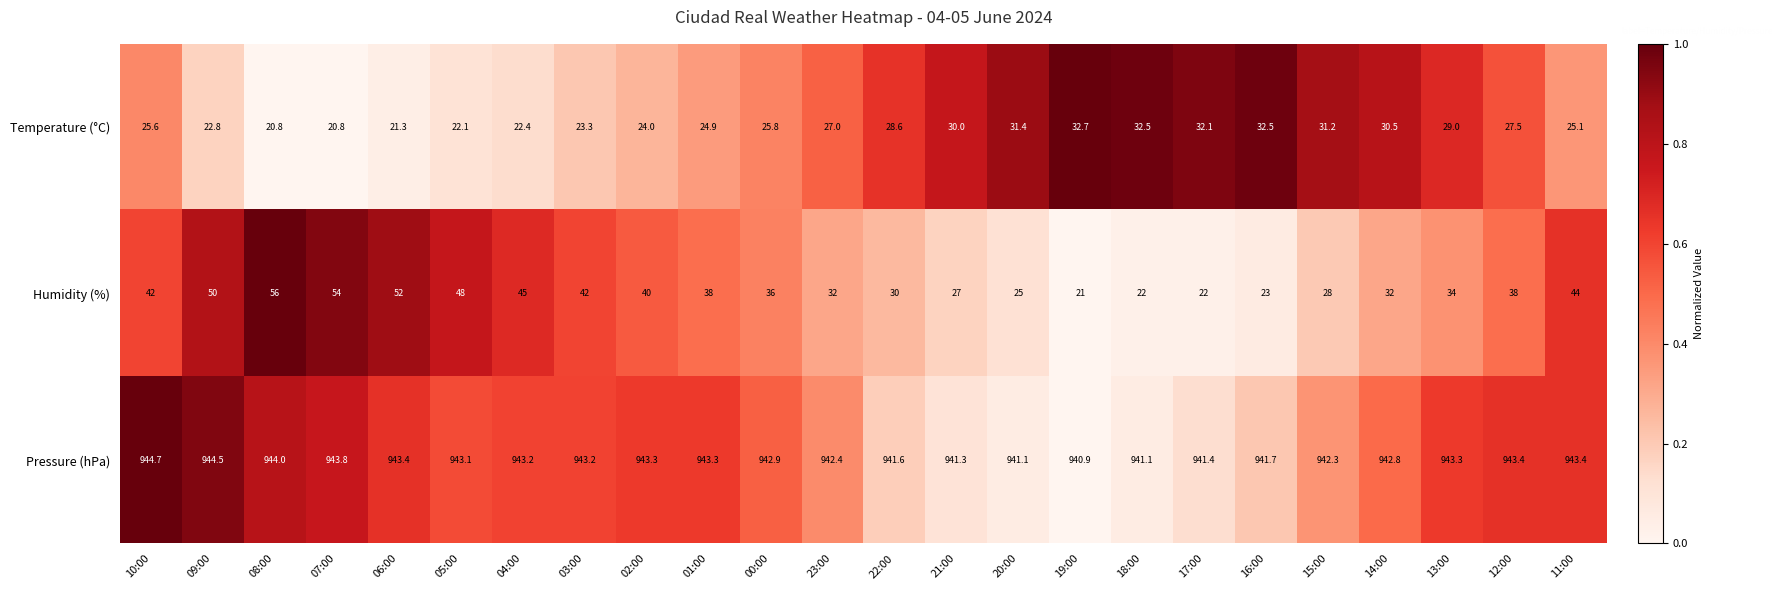

True or false: Humidity (%) has a value of 54.0 at 07:00.

True